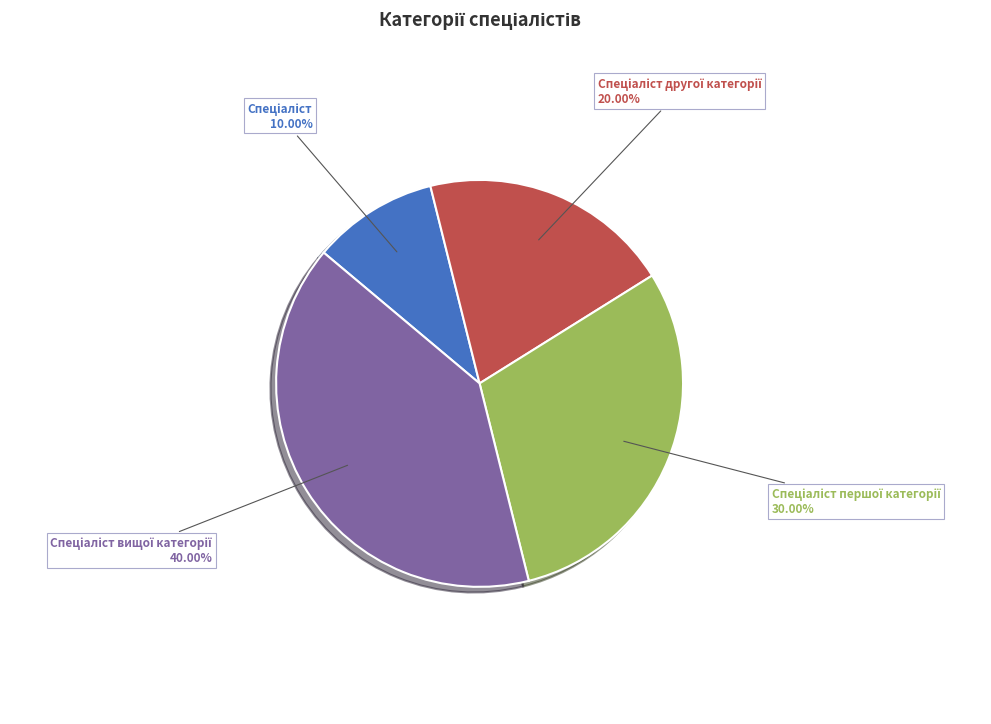

Does any single category account for the majority?

No